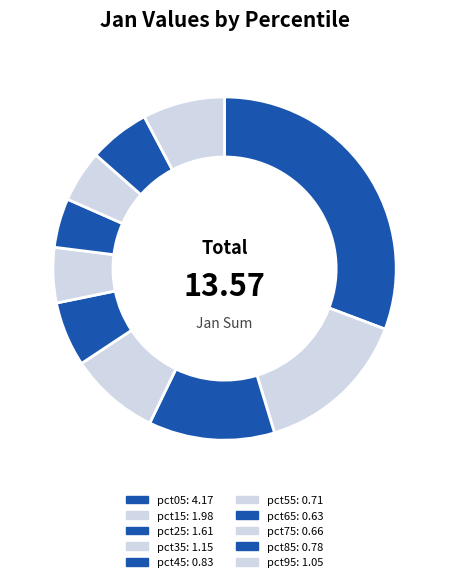

Which category has the biggest portion of the pie?

pct05